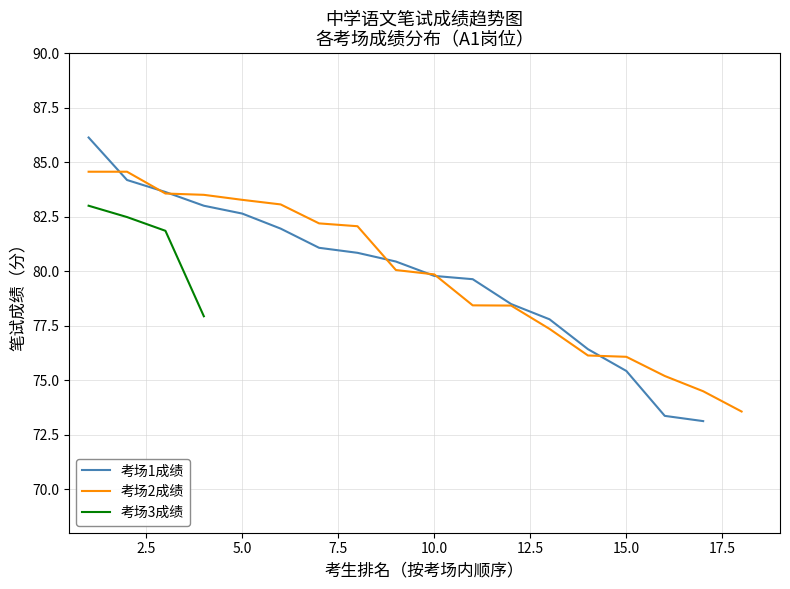

What is the maximum value for 考场1成绩?

86.1